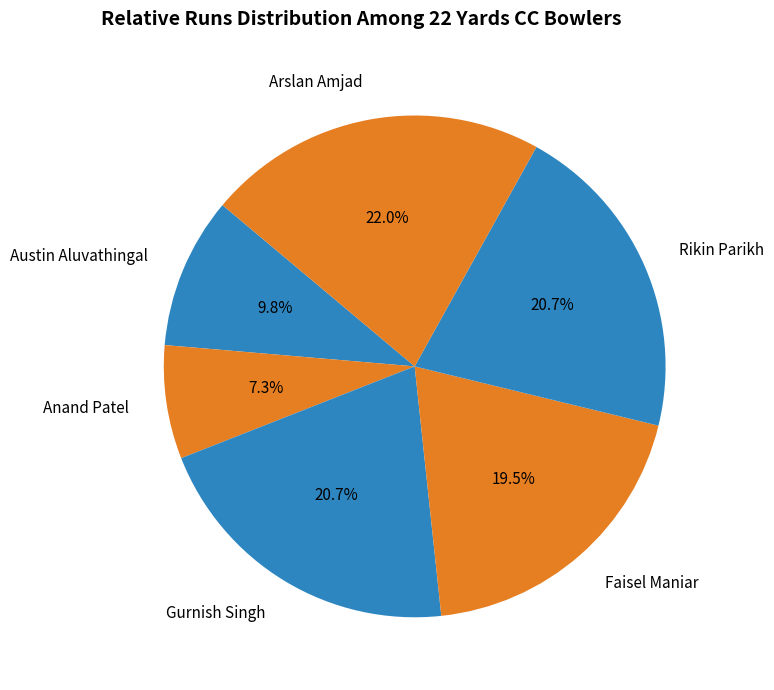

How many segments does this pie chart have?

6